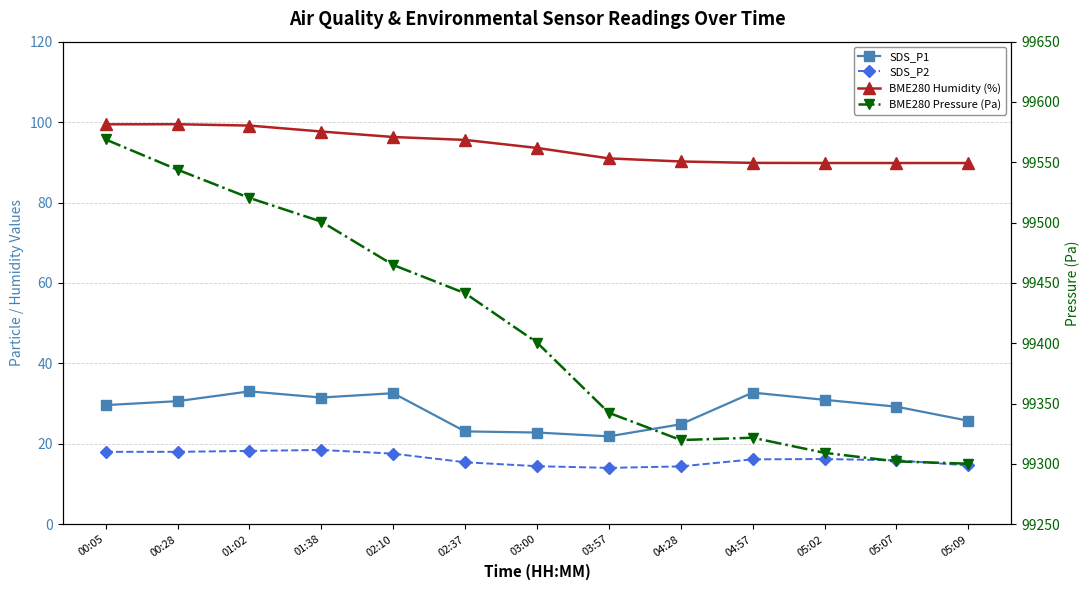

What are all the series names shown in the legend?

SDS_P1, SDS_P2, BME280 Humidity (%), BME280 Pressure (Pa)